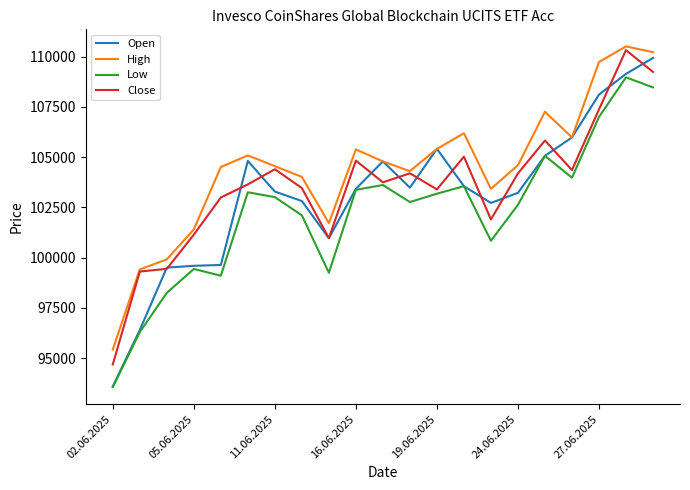

True or false: Low and High intersect in this chart.

False